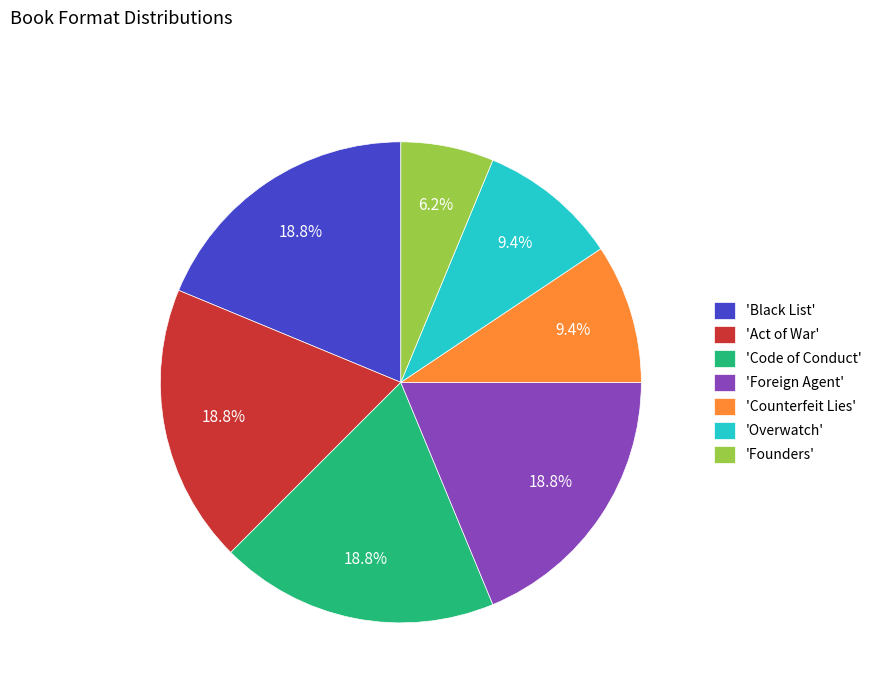

What is the smallest slice in the pie chart?

'Founders'